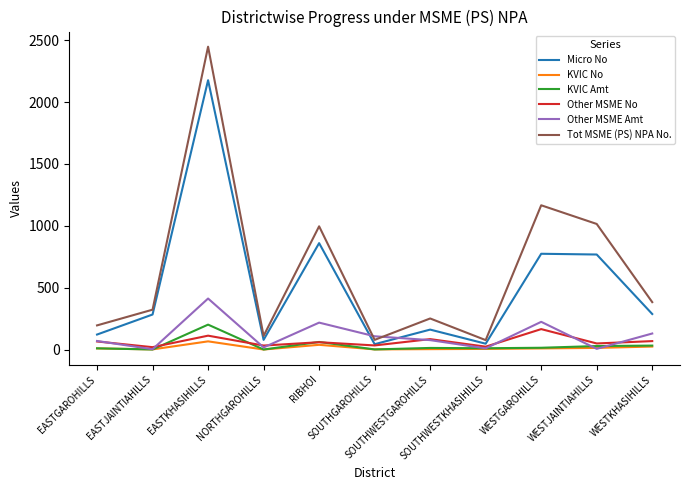

What are all the series names shown in the legend?

Micro No, KVIC No, KVIC Amt, Other MSME No, Other MSME Amt, Tot MSME (PS) NPA No.